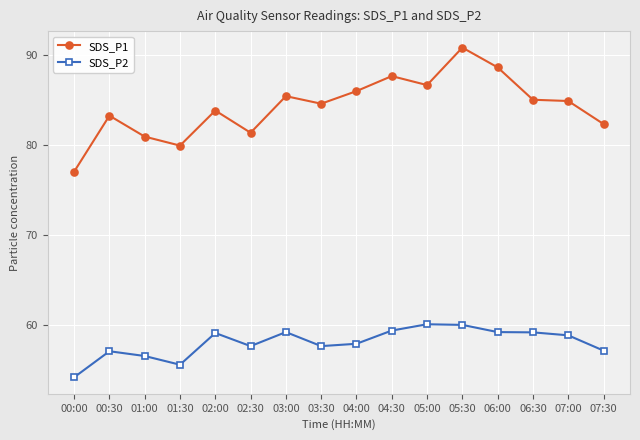

The SDS_P1 series shows 82.4 at 07:30. True or false?

True